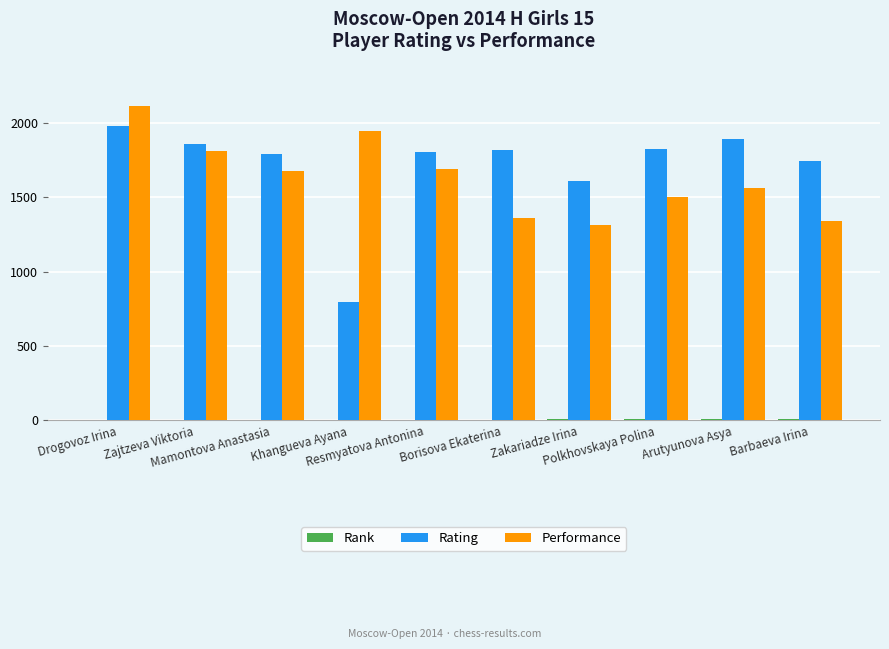

What is the greatest value displayed?

2118